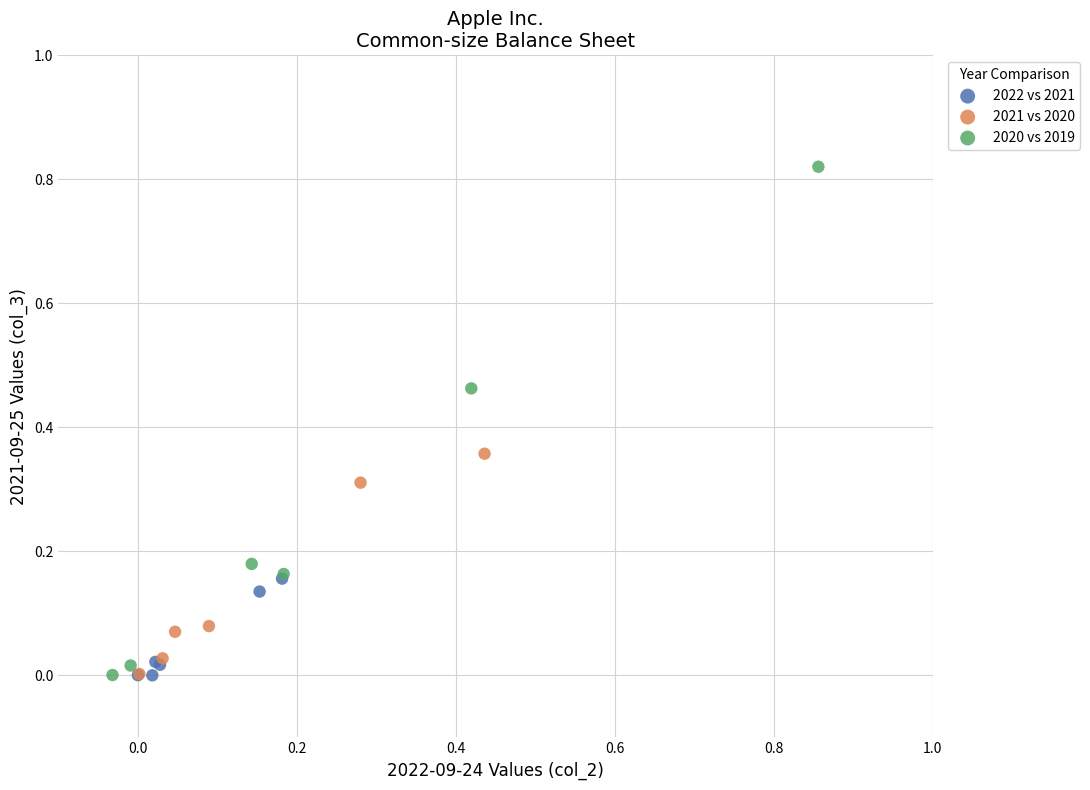

Which series has the largest Y range (max minus min)?

2020 vs 2019